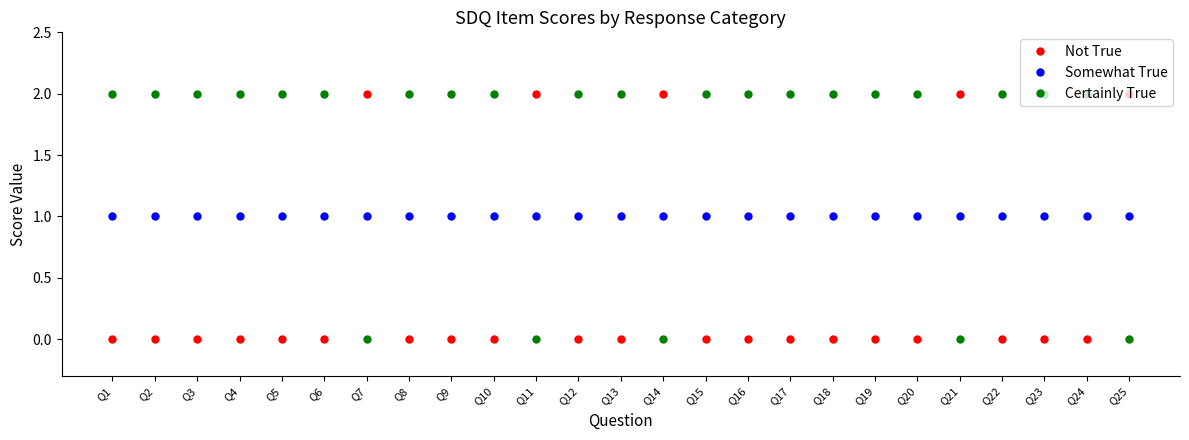

Reading right to left, list all the values displayed in this chart.

Not True: Q25=2	Q24=0	Q23=0	Q22=0	Q21=2	Q20=0	Q19=0	Q18=0	Q17=0	Q16=0	Q15=0	Q14=2	Q13=0	Q12=0	Q11=2	Q10=0	Q9=0	Q8=0	Q7=2	Q6=0	Q5=0	Q4=0	Q3=0	Q2=0	Q1=0
Somewhat True: Q25=1	Q24=1	Q23=1	Q22=1	Q21=1	Q20=1	Q19=1	Q18=1	Q17=1	Q16=1	Q15=1	Q14=1	Q13=1	Q12=1	Q11=1	Q10=1	Q9=1	Q8=1	Q7=1	Q6=1	Q5=1	Q4=1	Q3=1	Q2=1	Q1=1
Certainly True: Q25=0	Q24=2	Q23=2	Q22=2	Q21=0	Q20=2	Q19=2	Q18=2	Q17=2	Q16=2	Q15=2	Q14=0	Q13=2	Q12=2	Q11=0	Q10=2	Q9=2	Q8=2	Q7=0	Q6=2	Q5=2	Q4=2	Q3=2	Q2=2	Q1=2